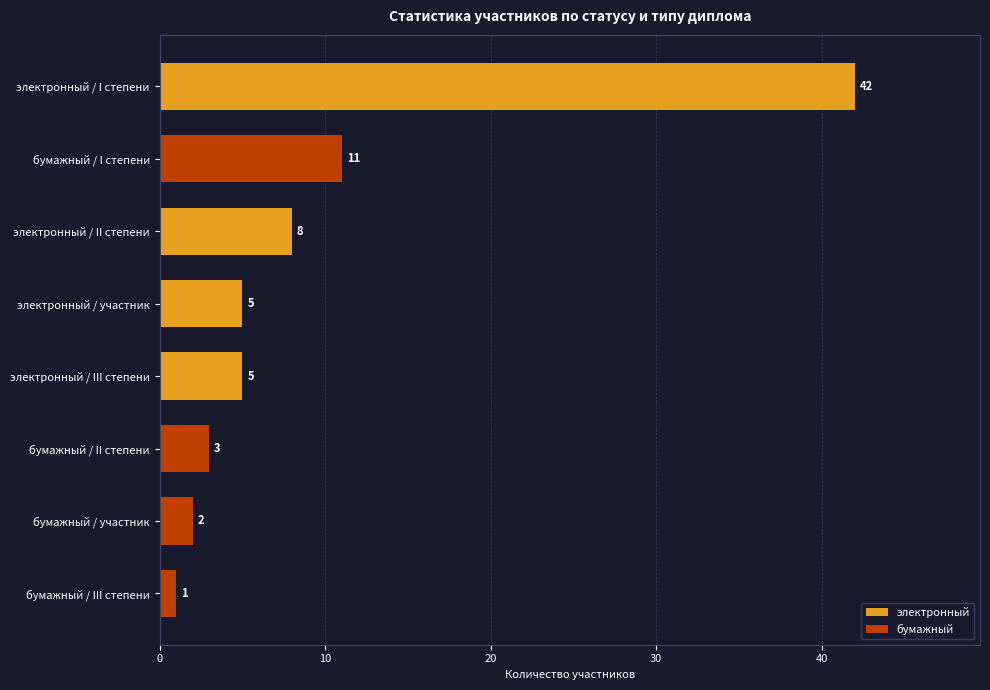

True or false: бумажный has a value of 3 at бумажный / II степени.

True